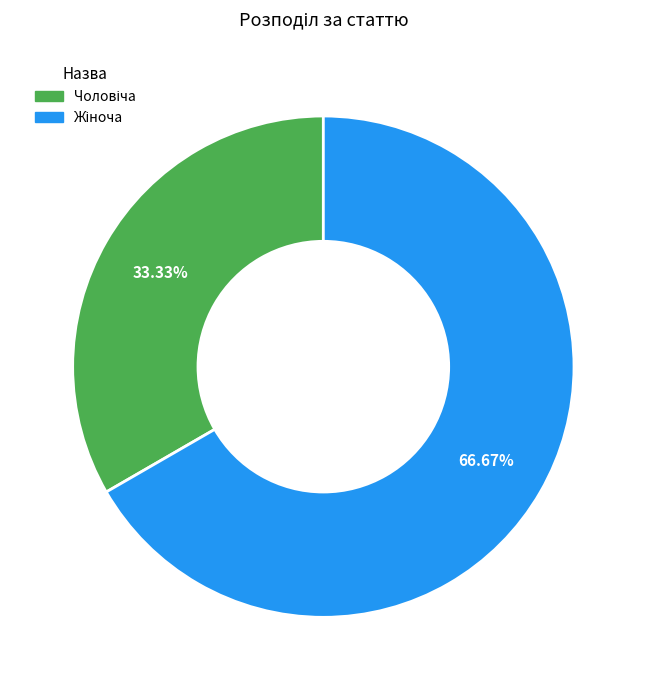

Is there a majority slice in this chart?

Yes